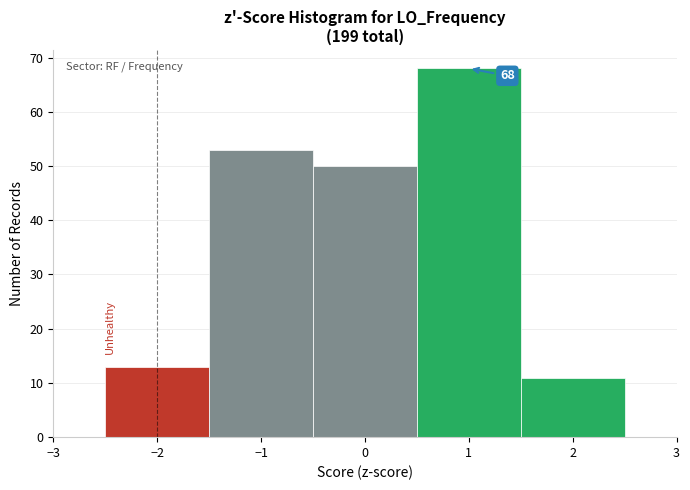

Over which range of the x-axis is the bar tallest?

0.5 to 1.5